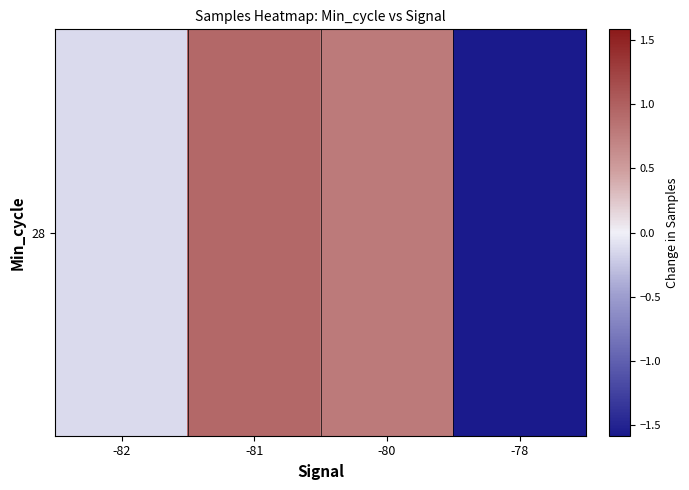

What is the difference between the values at -80 and -82?

0.9